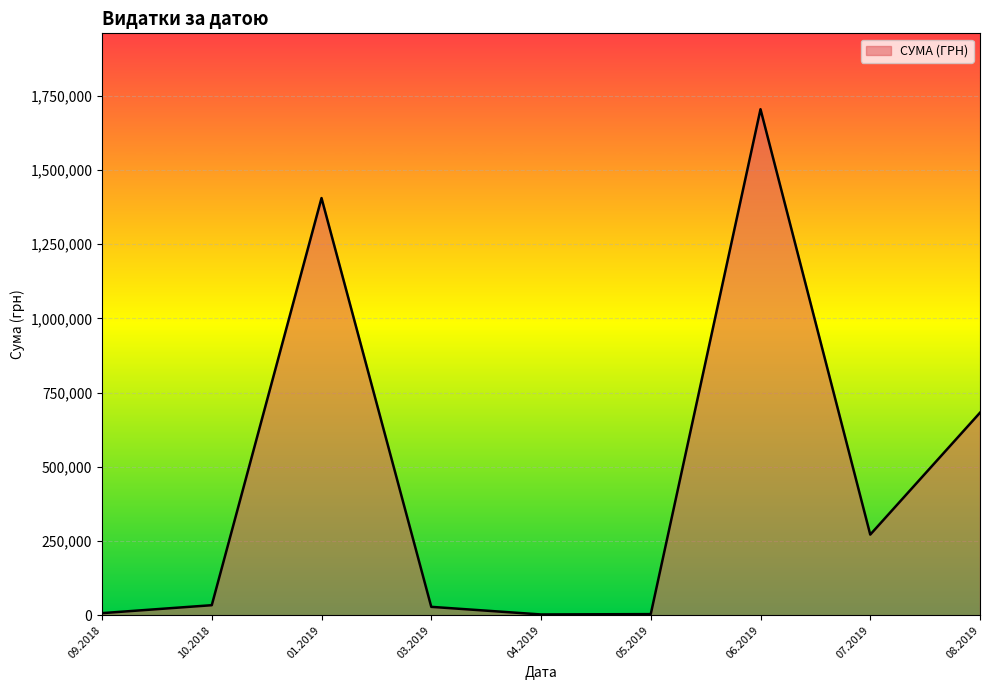

Which has a higher value, 01.2019 or 08.2019?

01.2019